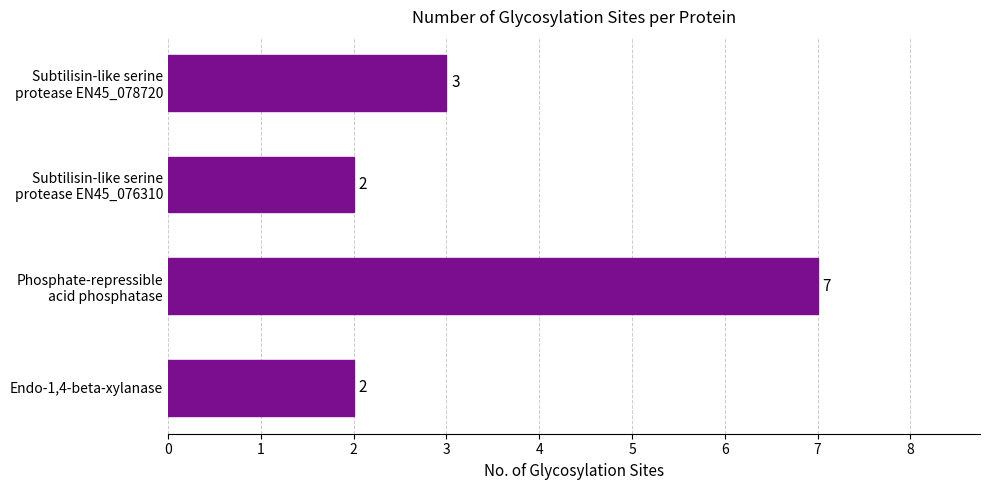

How many data points does each series have?

4